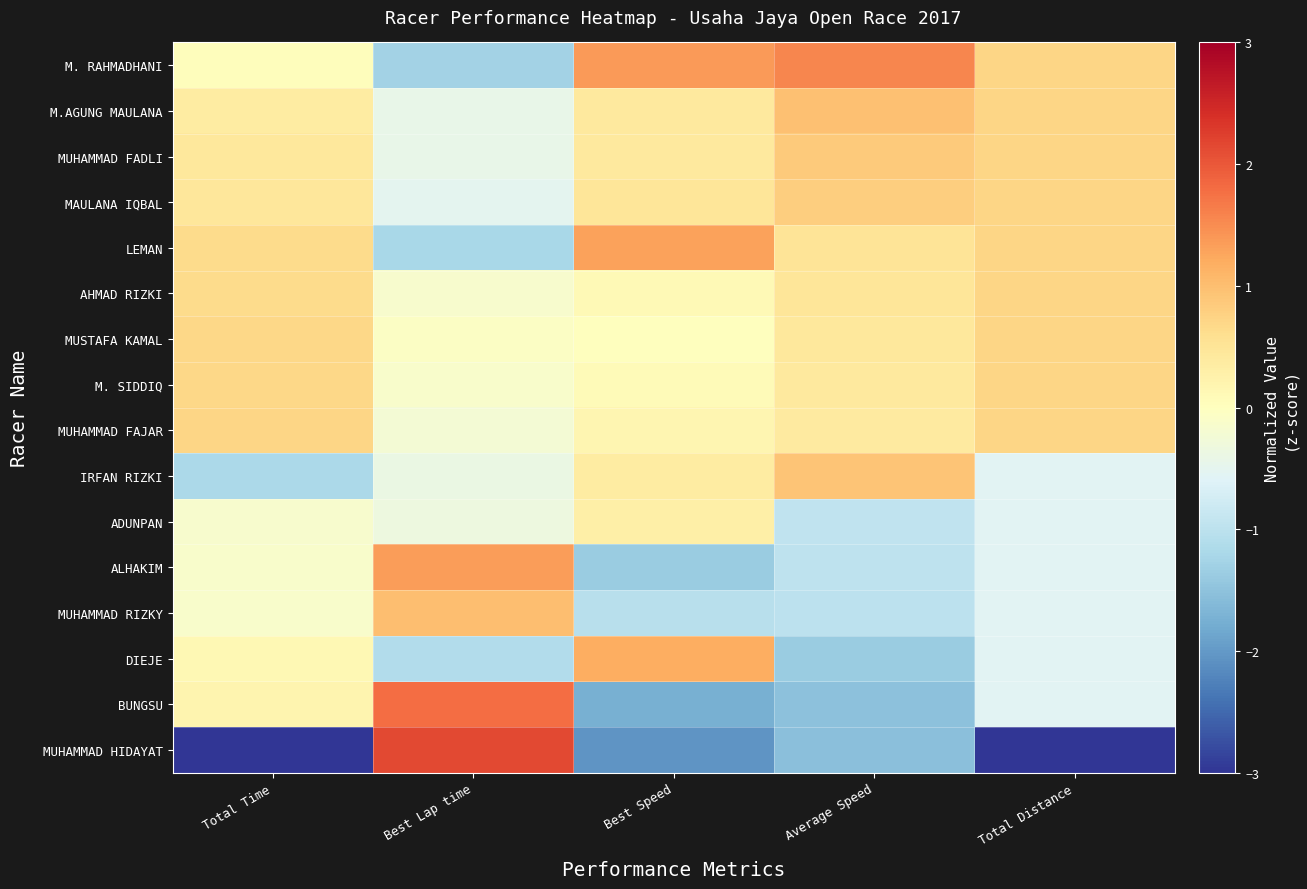

Which series has the largest total across all categories?

M. RAHMADHANI